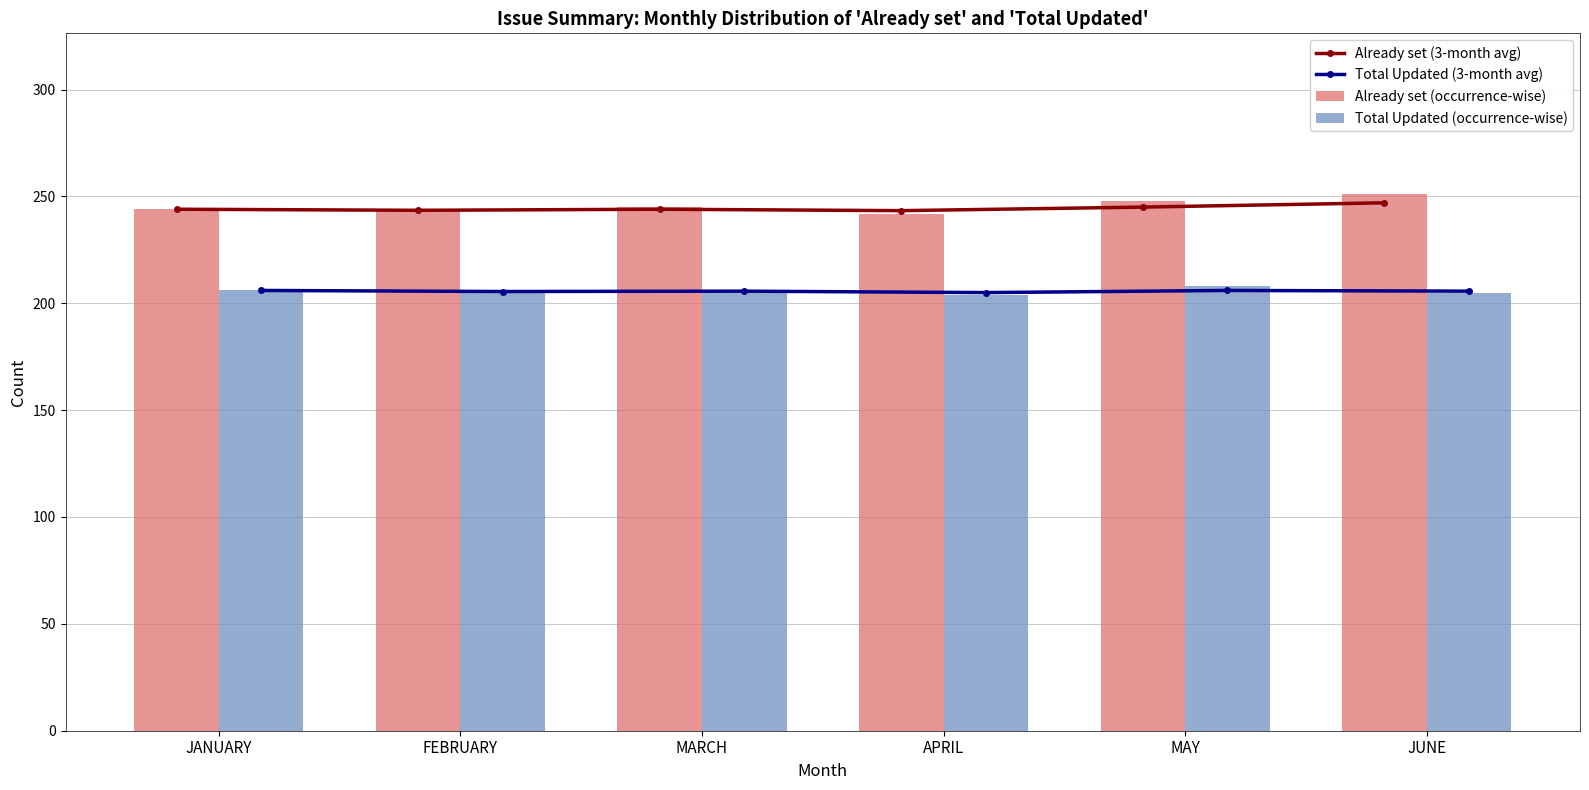

Where is Total Updated (occurrence-wise) nearest to the value 206?

JANUARY